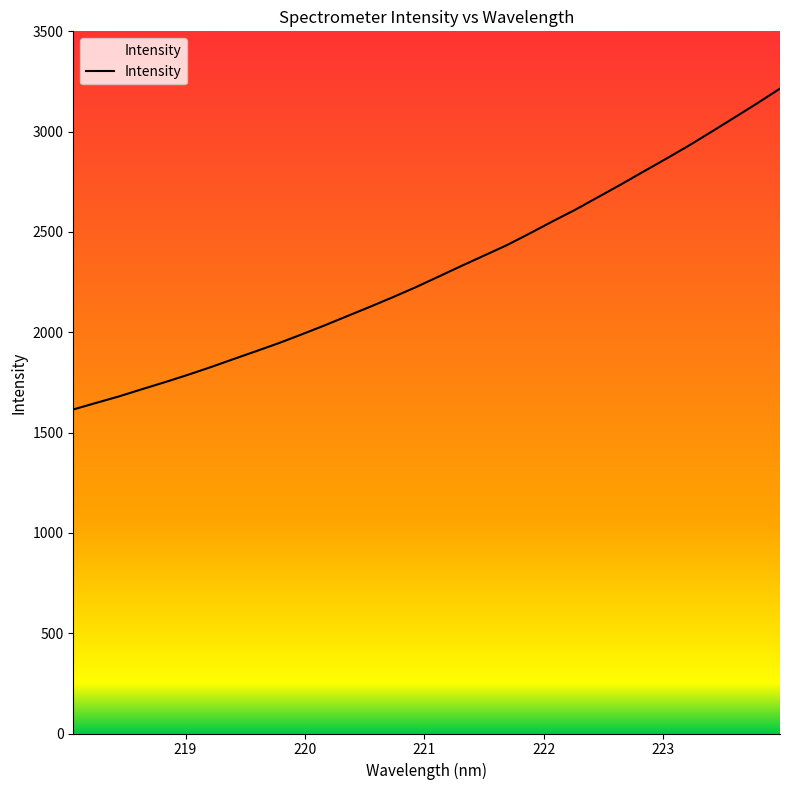

What is the difference between the maximum and minimum values?

1599.4